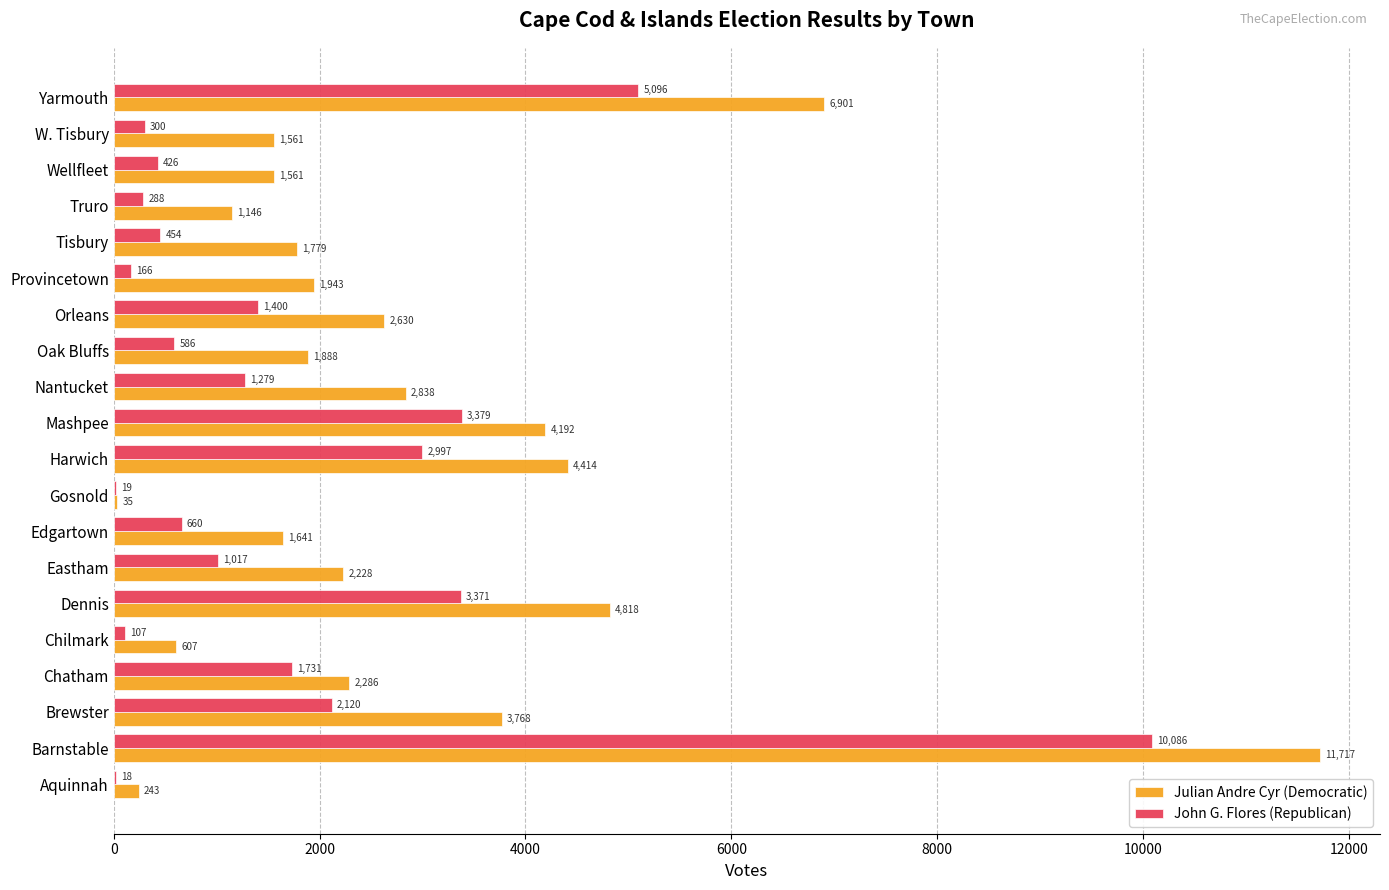

What are all the series names shown in the legend?

Julian Andre Cyr (Democratic), John G. Flores (Republican)